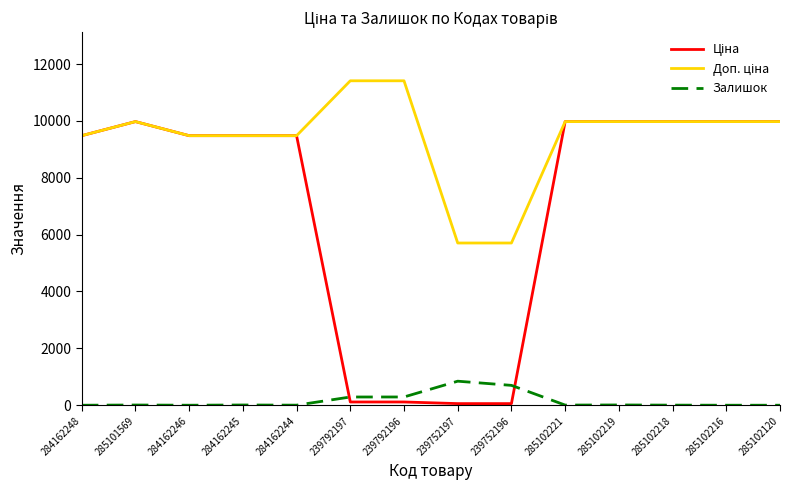

The value of Залишок at 285102120 is 0.0. True or false?

True